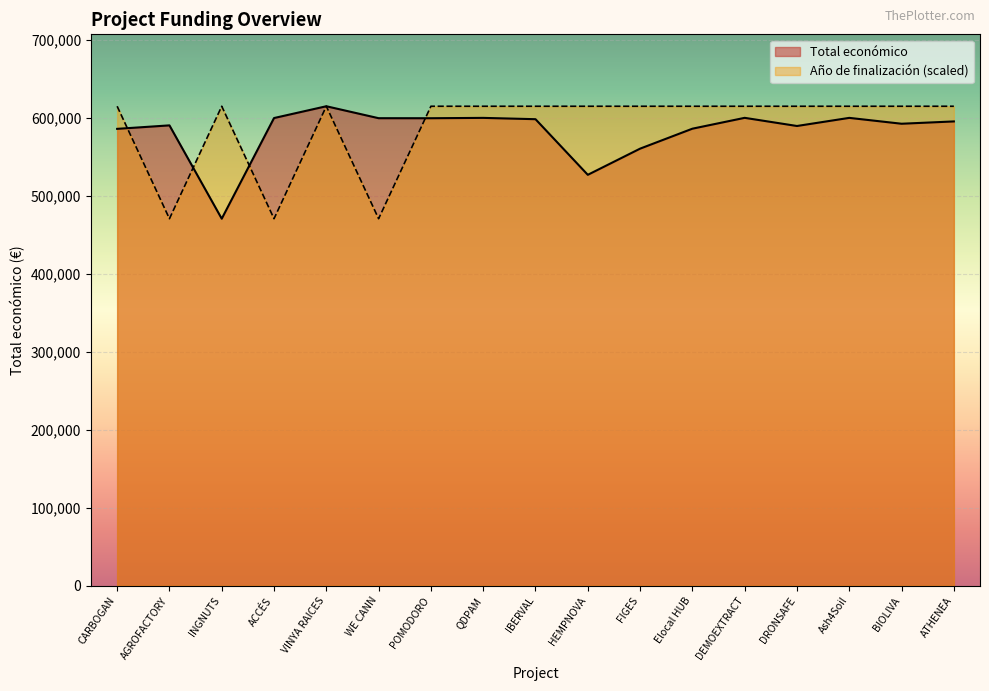

At which category does the chart reach its peak across all series?

VINYA RAICES